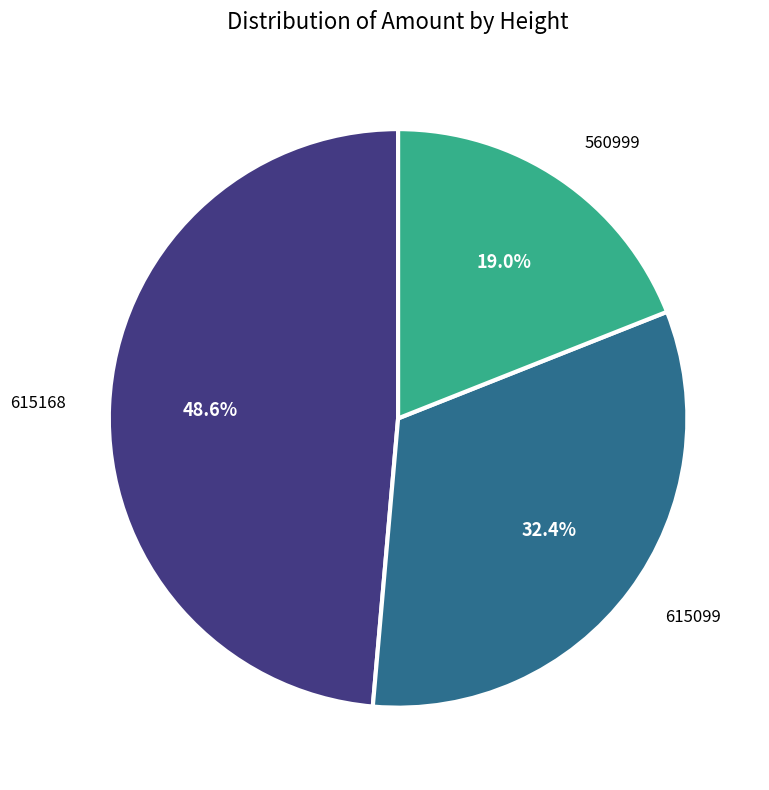

To the nearest percent, what is the average slice percentage?

33%